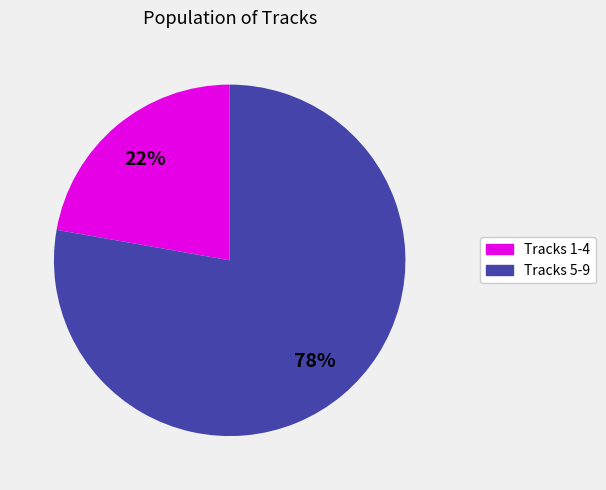

How many segments does this pie chart have?

2